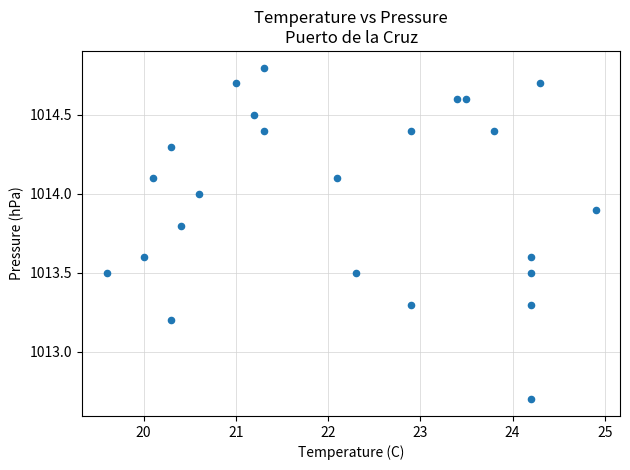

What is the range of X values (max minus min)?

5.3